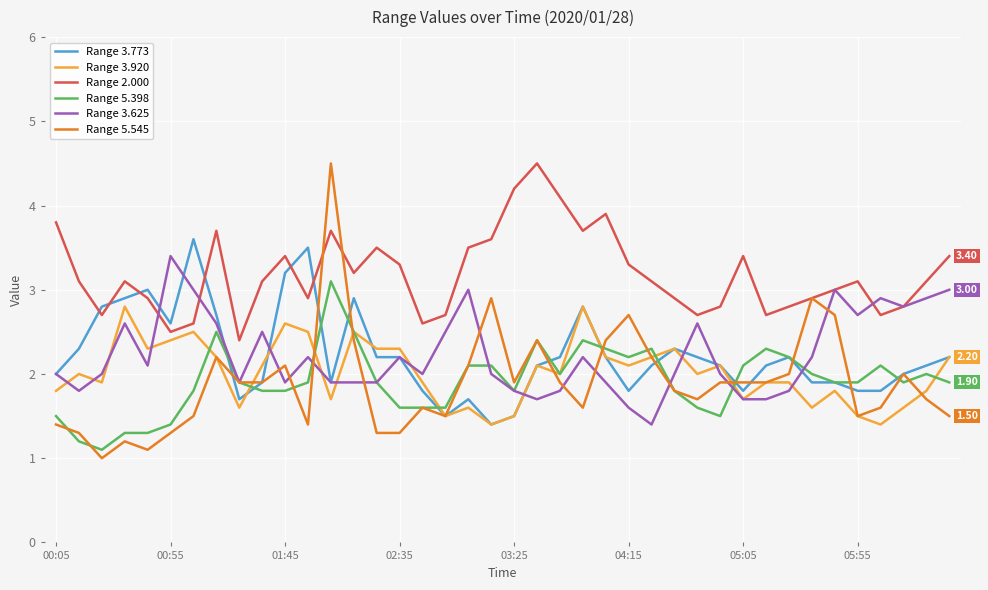

True or false: Range 5.398 and Range 2.000 intersect in this chart.

False